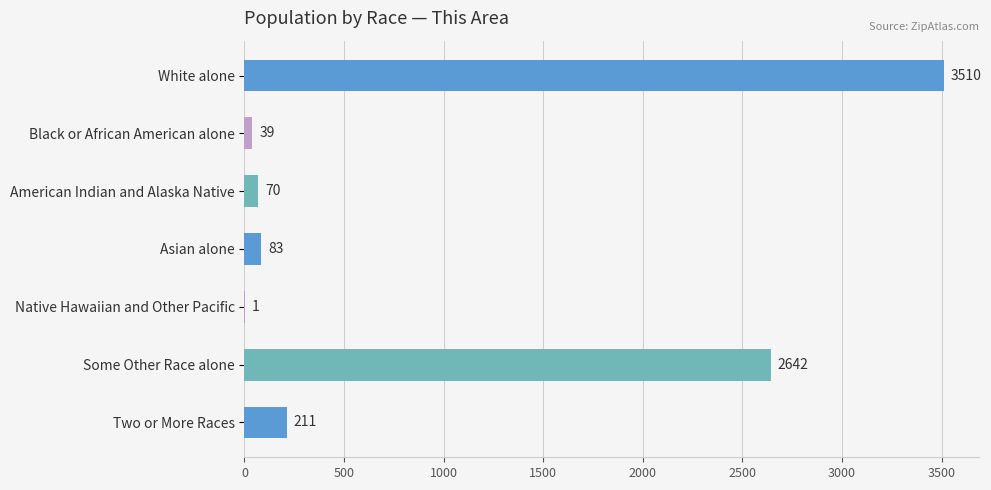

What is the sum of the values at American Indian and Alaska Native and Asian alone?

153